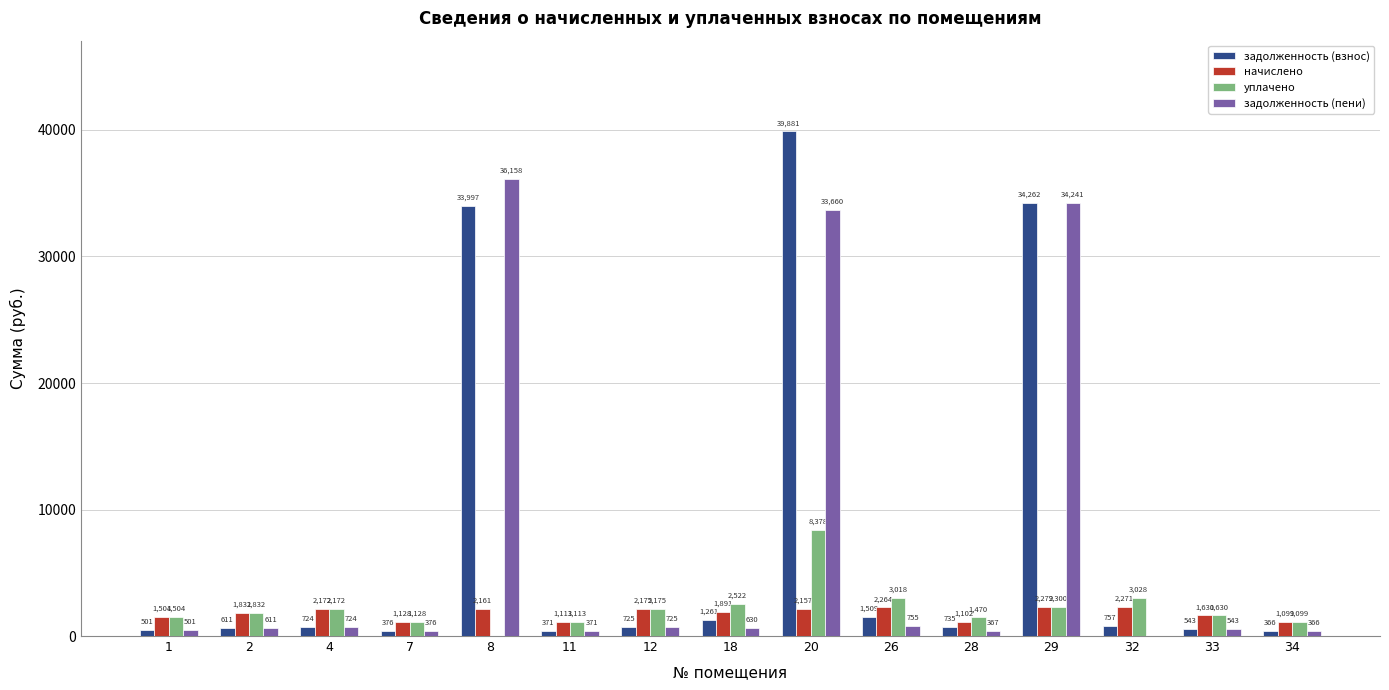

Where does the задолженность (взнос) series first go above 725?

8